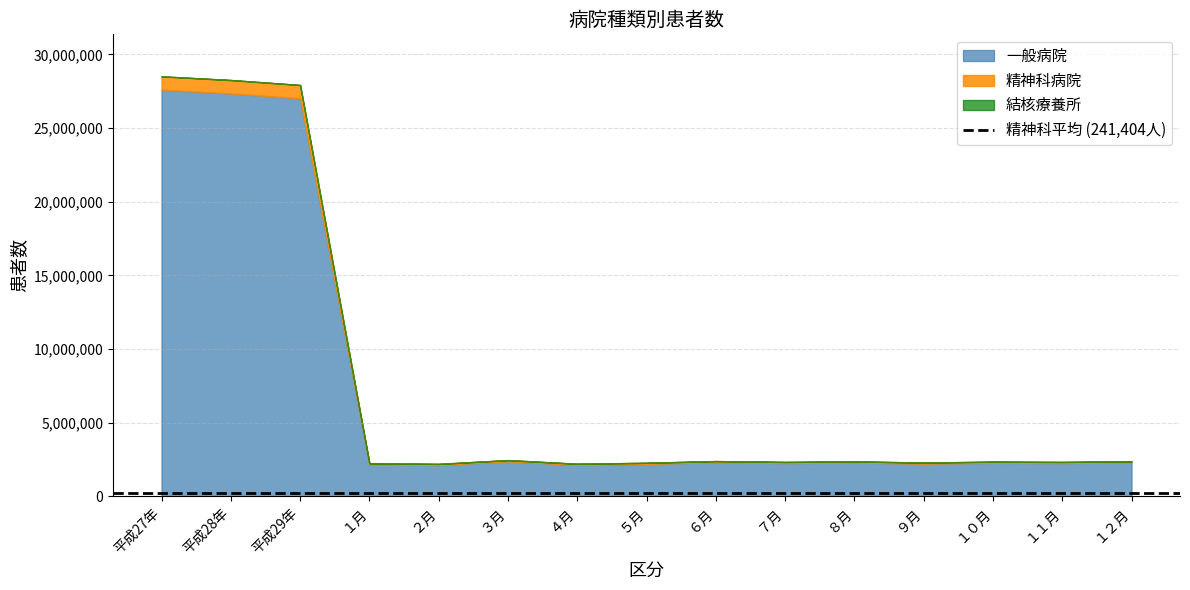

Rank the series at １月 from lowest to highest value.

結核療養所, 精神科病院, 一般病院